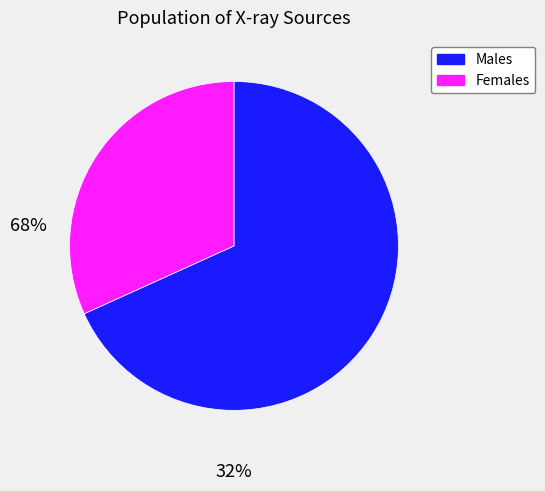

The Females slice represents 32% of the pie. True or false?

True